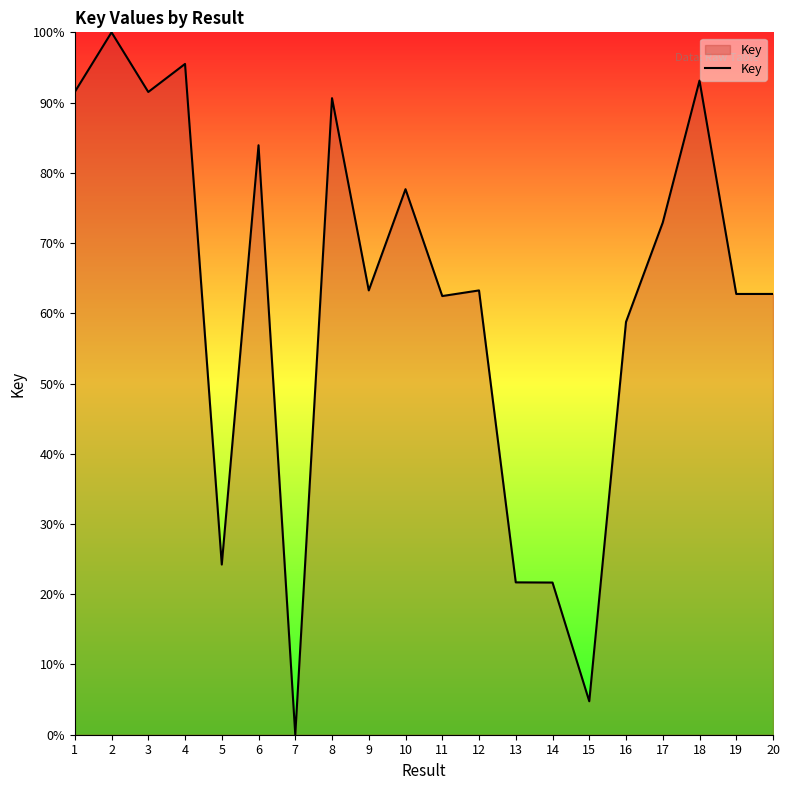

What is the difference between the maximum and second lowest values?

95.2